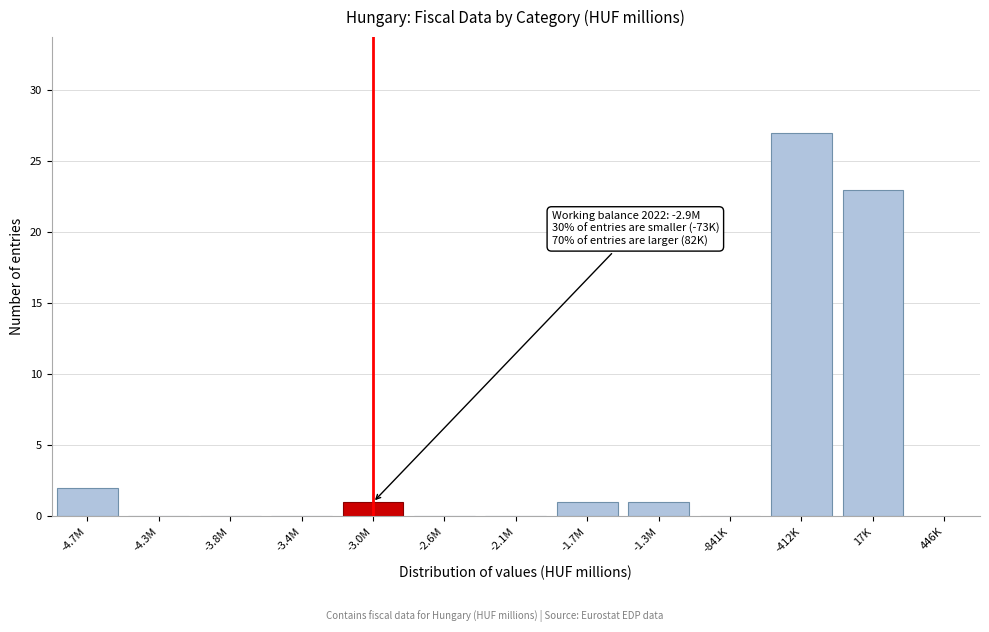

Reading left to right, transcribe all the data shown in this chart.

-4.7M=2	-4.3M=0	-3.8M=0	-3.4M=0	-3.0M=1	-2.6M=0	-2.1M=0	-1.7M=1	-1.3M=1	-841K=0	-412K=27	17K=23